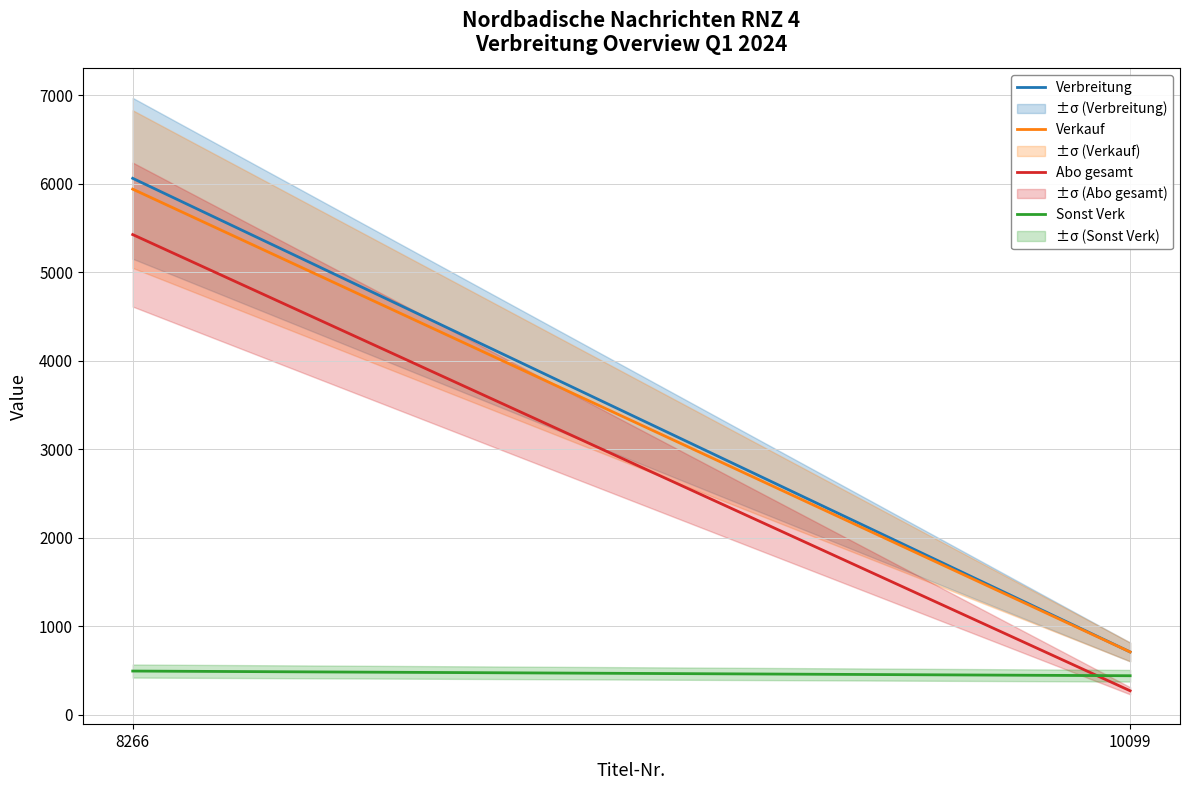

Reading right to left, transcribe all the data shown in this chart.

Verbreitung: 708	6063
Verkauf: 708	5941
Abo gesamt: 269	5427
Sonst Verk: 439	492